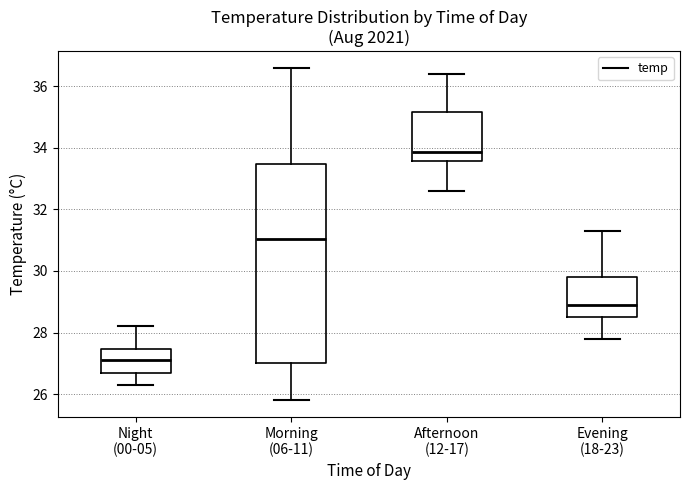

Comparing the boxes themselves (not the whiskers), which one is the tallest?

Morning (06-11)